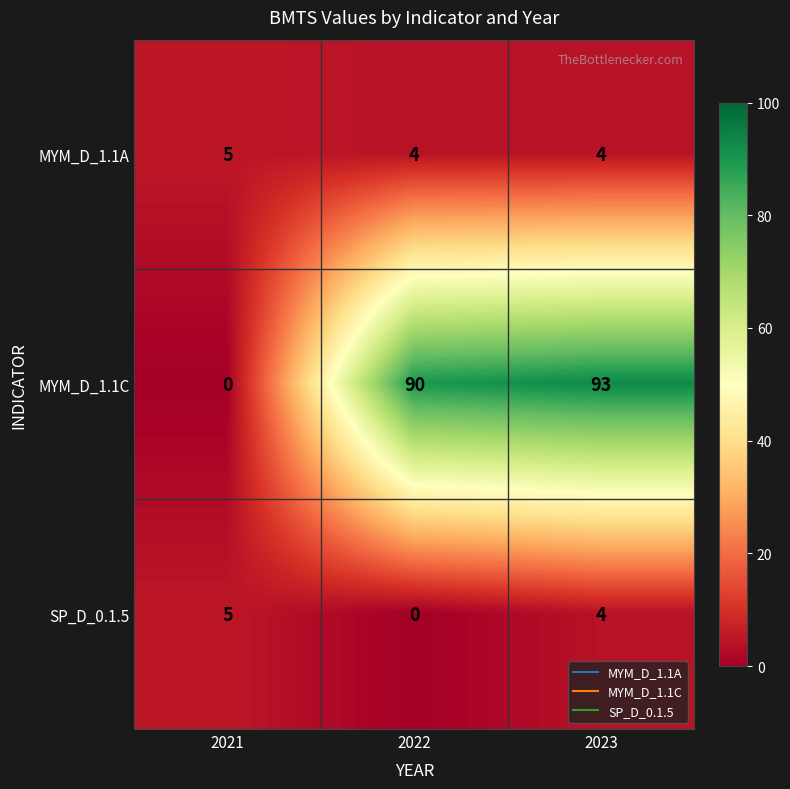

What is the average value of the MYM_D_1.1C series?

61